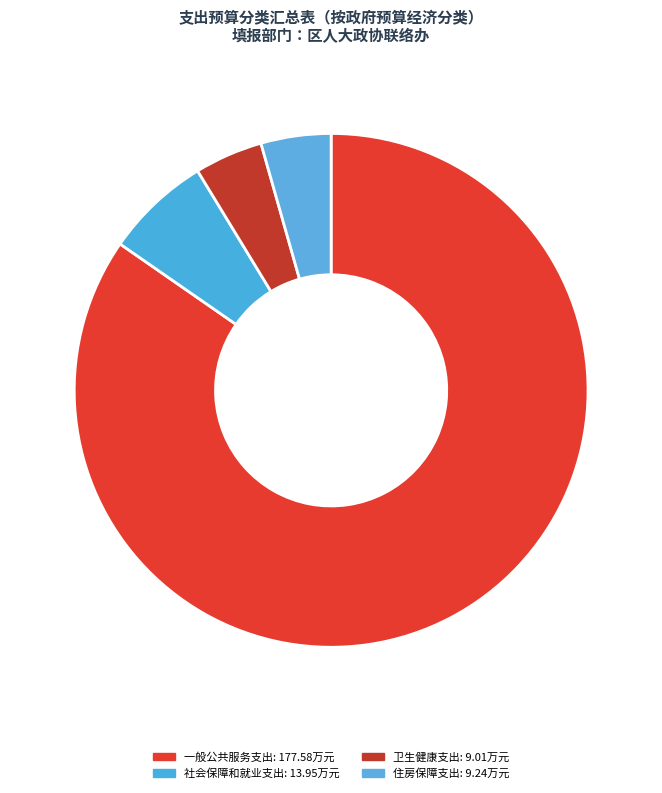

Which category has the smallest portion of the pie?

卫生健康支出